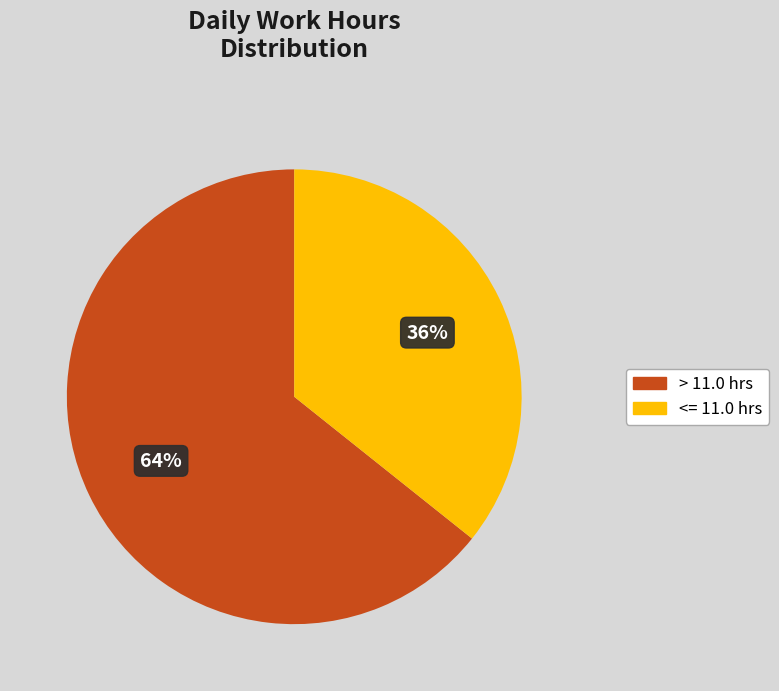

Does any single category account for the majority?

Yes